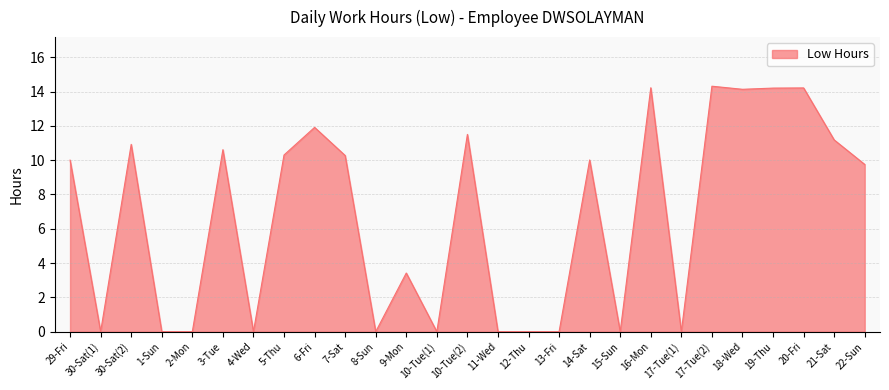

The chart shows a value of 3.6 at 10-Tue(2). True or false?

False